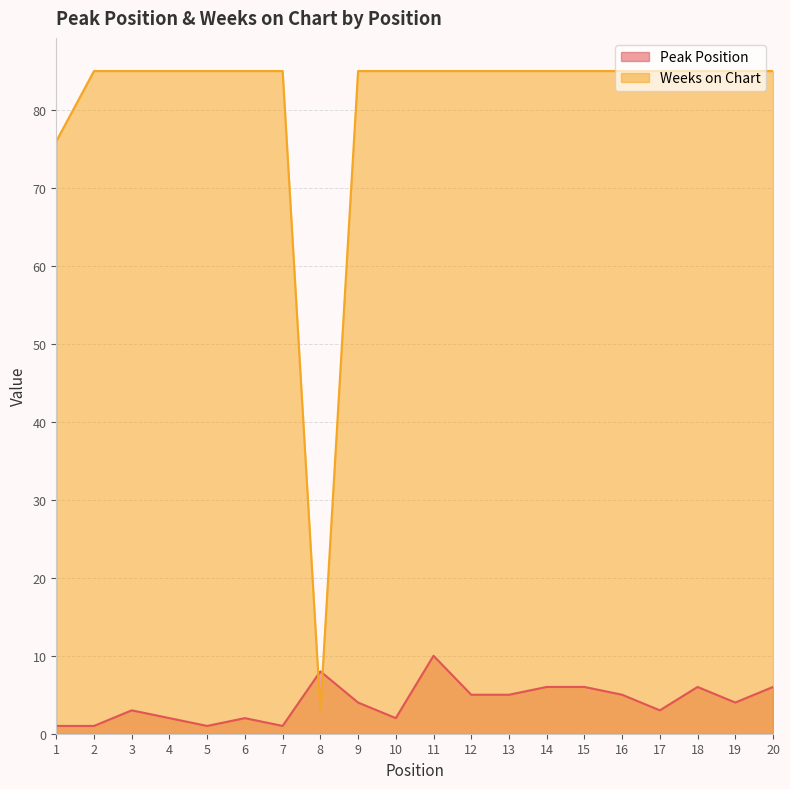

Which series has the largest range (max minus min)?

Weeks on Chart